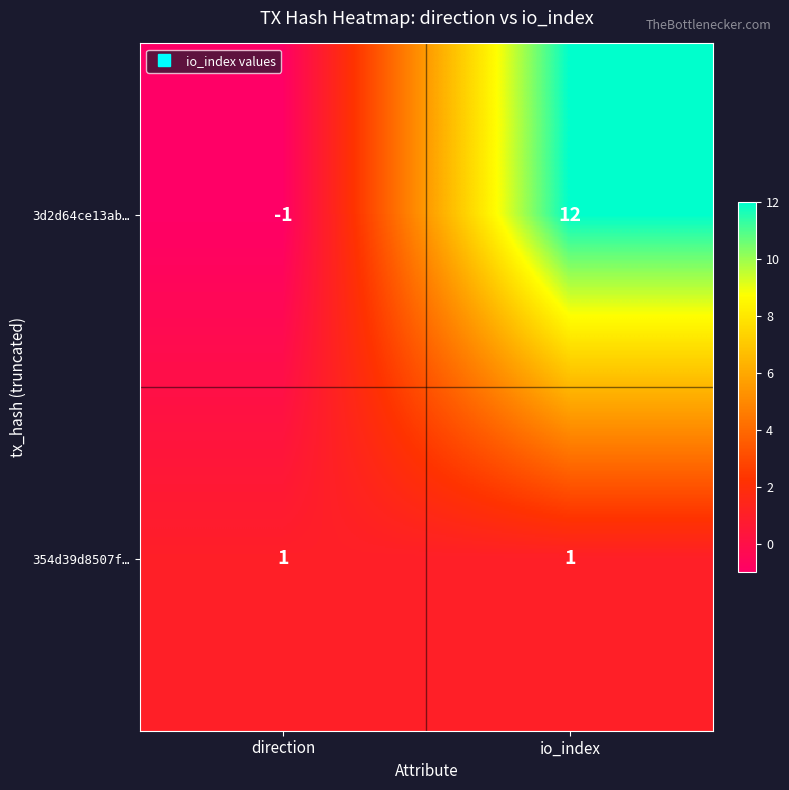

Rank the series by their maximum value, from lowest to highest.

354d39d8507f…, 3d2d64ce13ab…